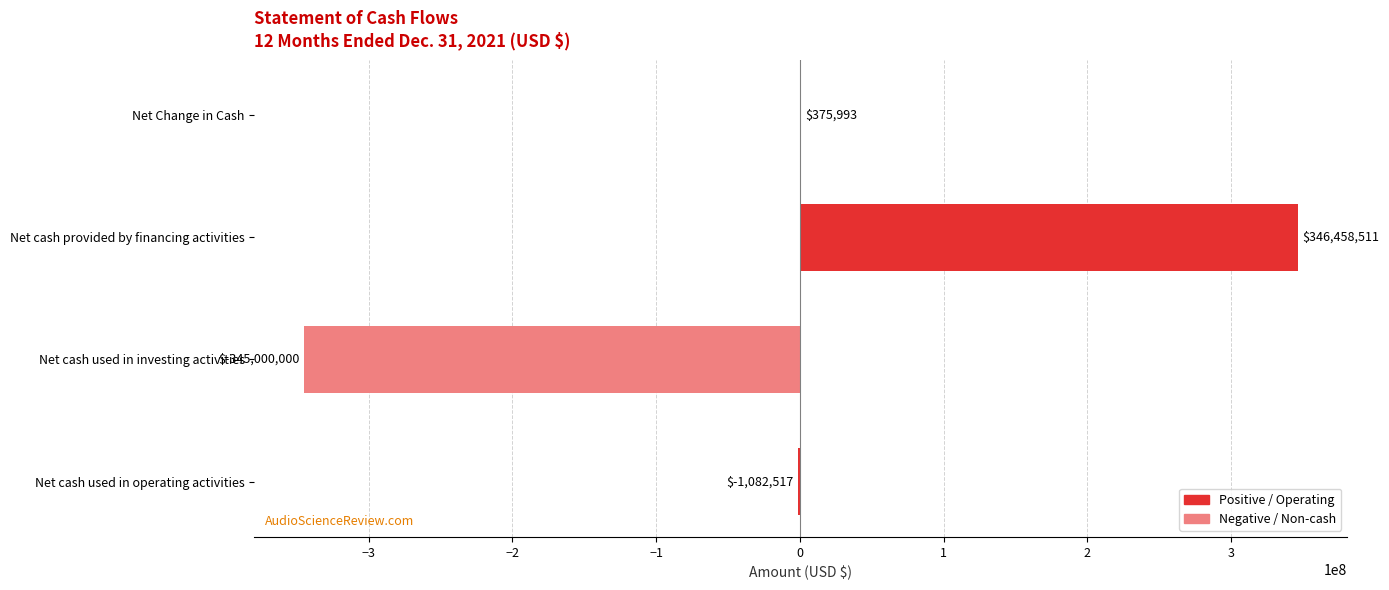

What is the sum of the values at Net cash provided by financing activities and Net cash used in investing activities?

1458511